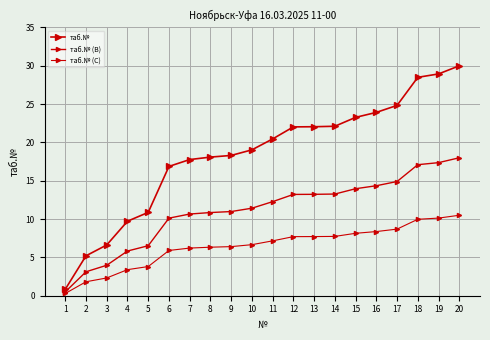

How many values in the таб.№ (C) series are below 7?

10